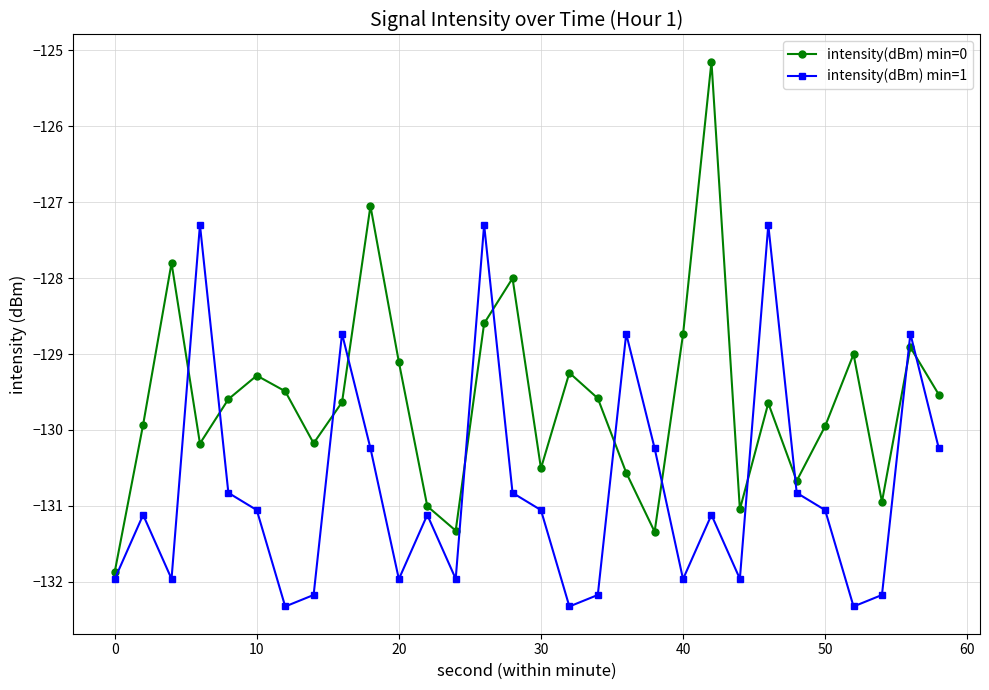

What is the value of the intensity(dBm) min=1 point at the 28th from the left?

-132.2